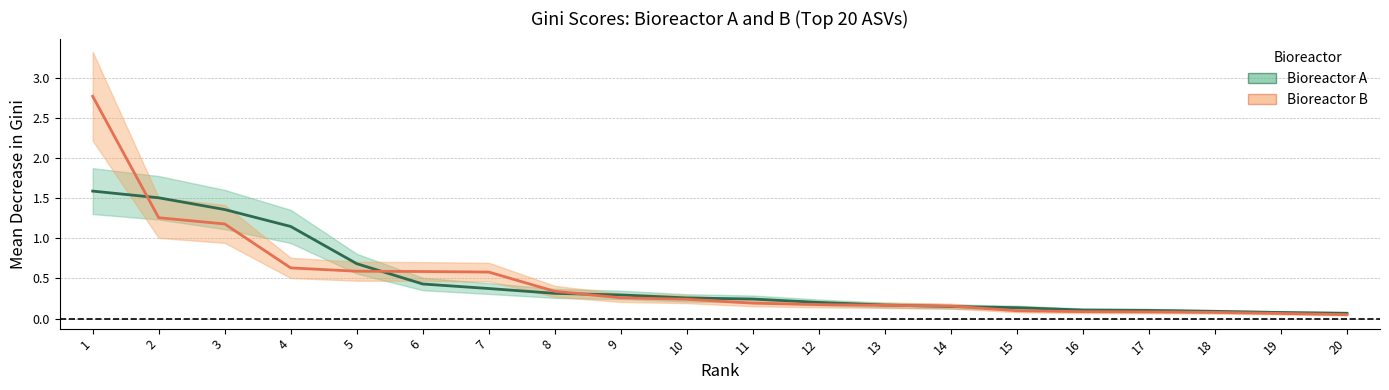

Between which two adjacent categories do Bioreactor_A_Gini and Bioreactor_B_Gini first intersect?

1 and 2